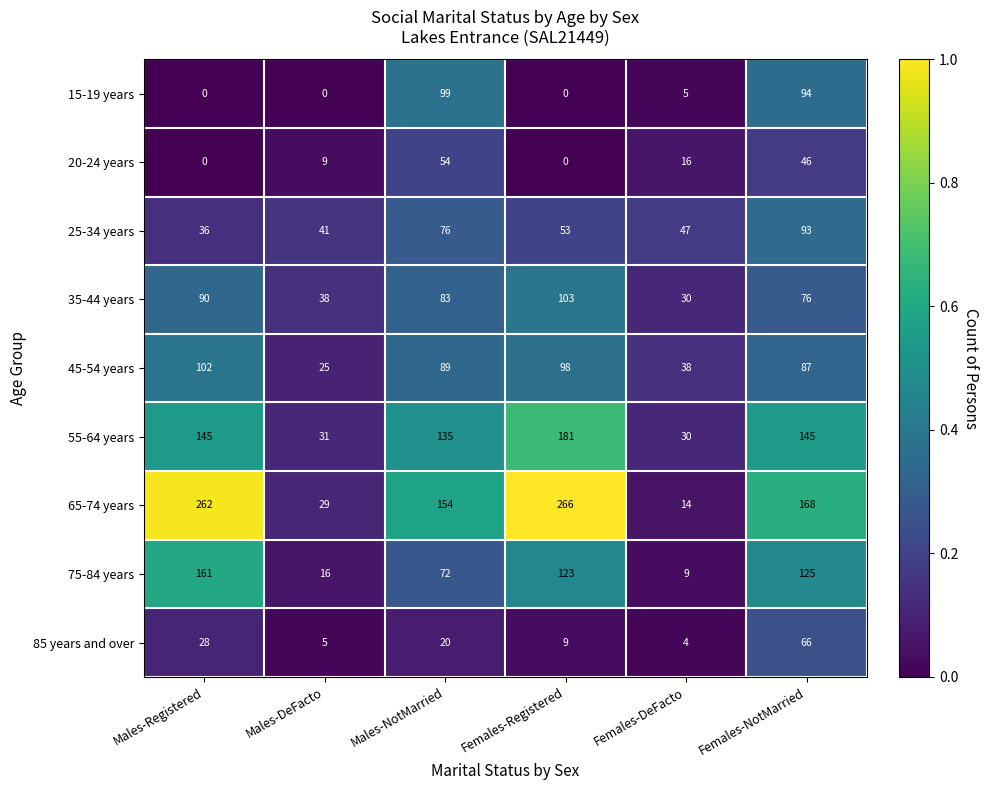

What is the highest value of the 45-54 years series?

102